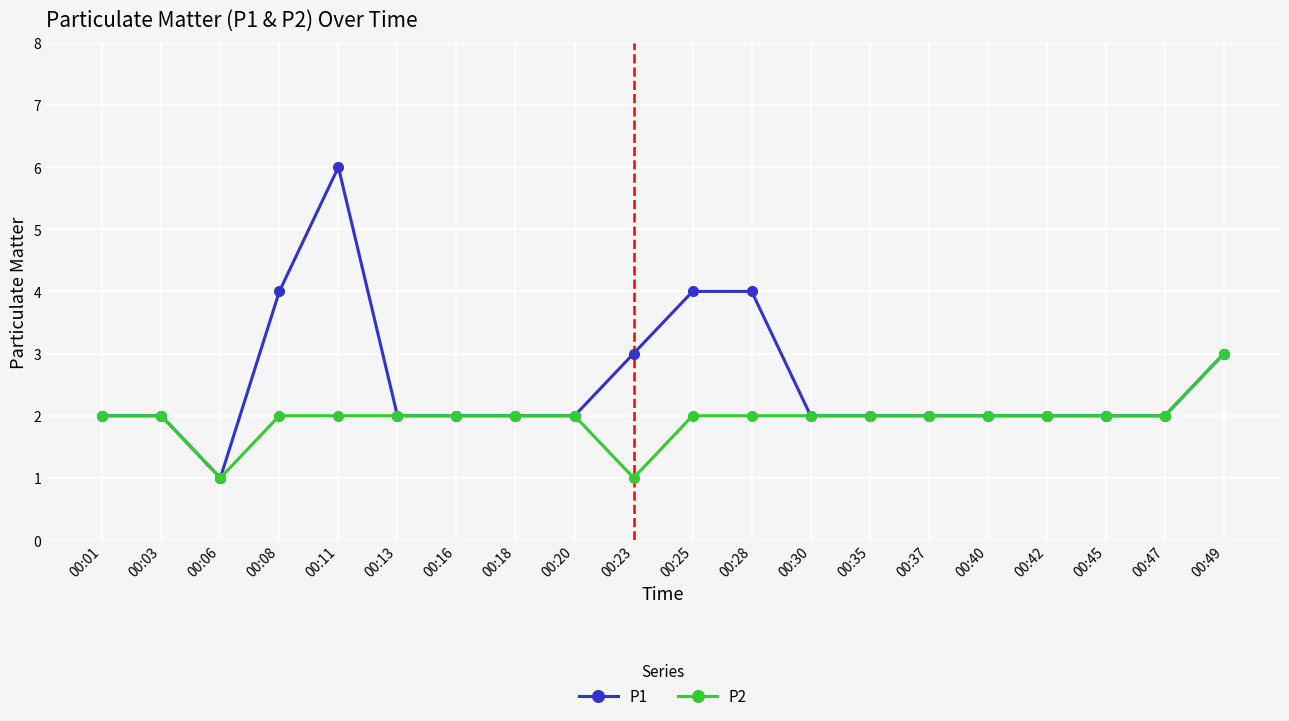

What is the value of the P2 point at the 15th from the left?

2